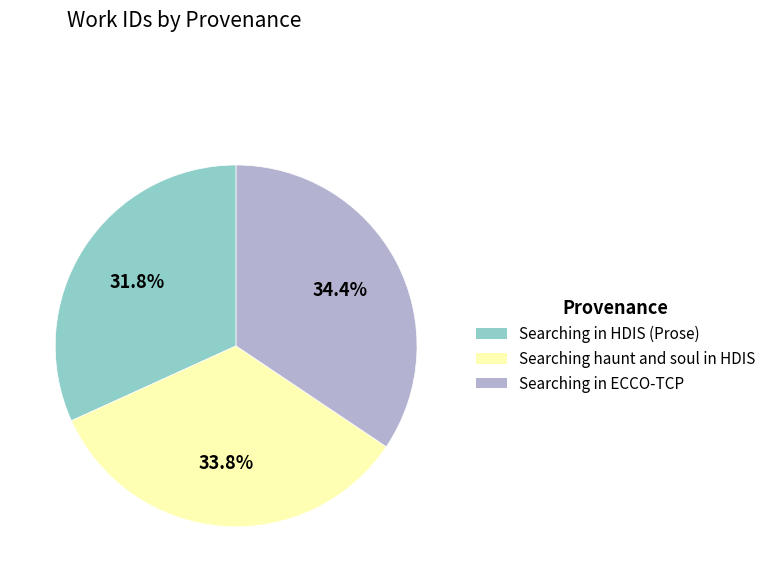

Is there any slice that represents more than half of the pie?

No